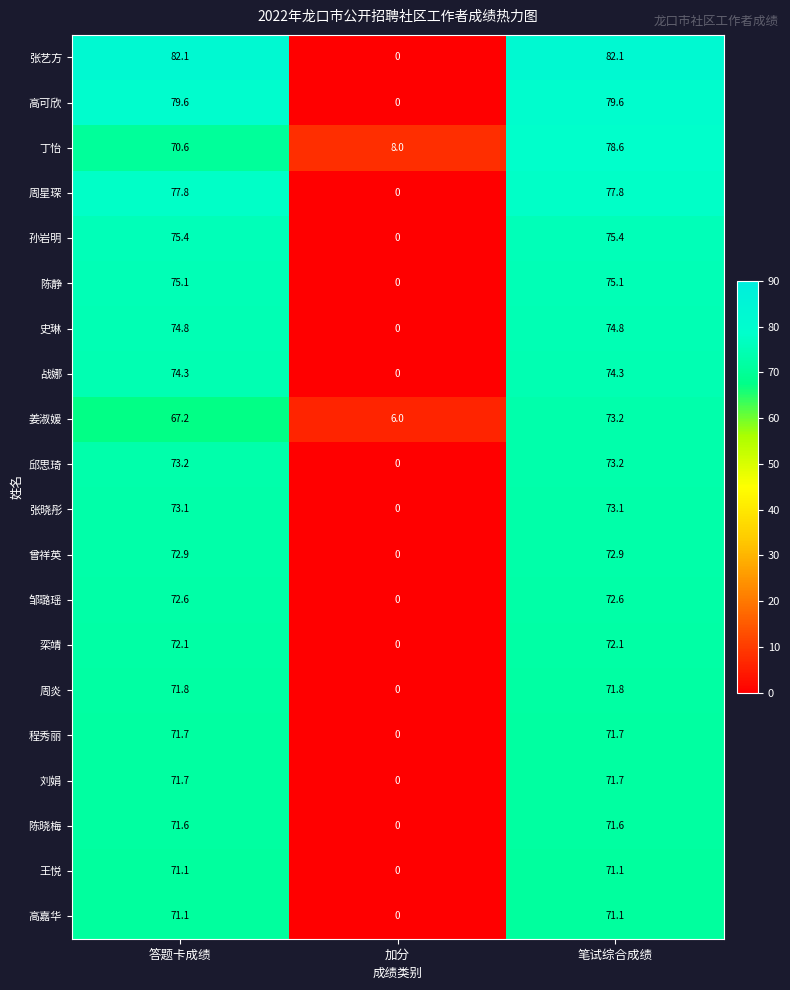

What is the total value across all series at 笔试综合成绩?

1483.8